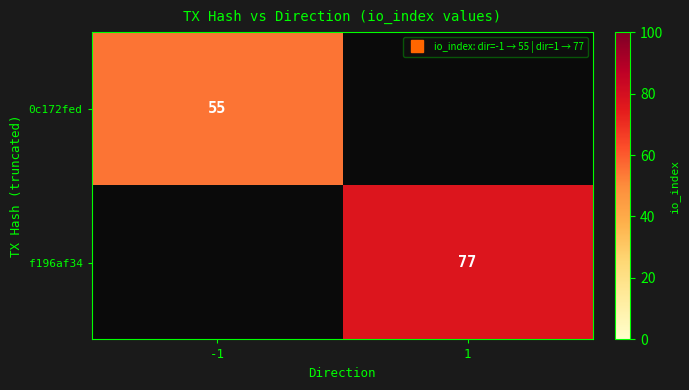

Is it true that 0c172fed equals 85.9 at -1?

False